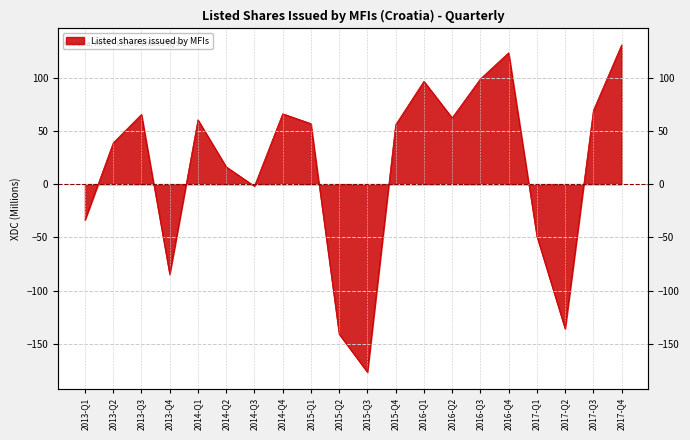

True or false: the data shows 38.8 at 2013-Q2.

True